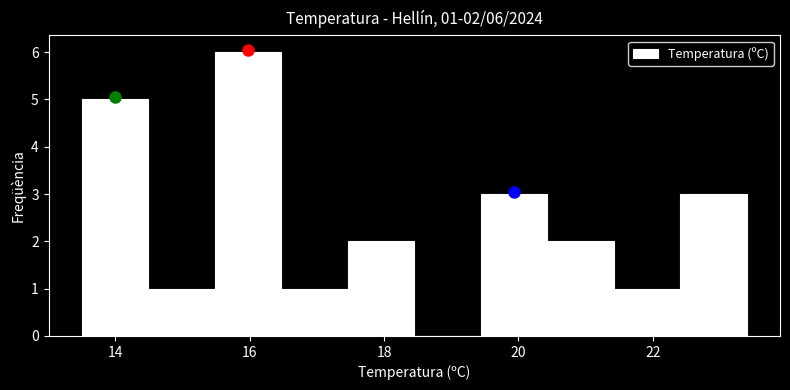

Which range on the x-axis has the tallest bar?

15.4 to 16.4